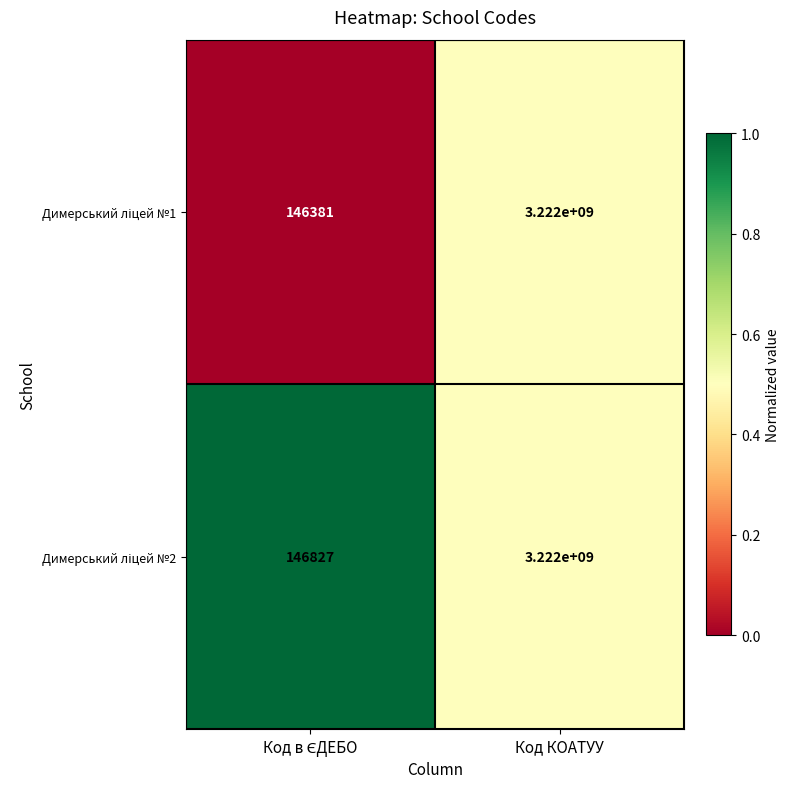

At which category is the sum across all series the highest?

Код КОАТУУ